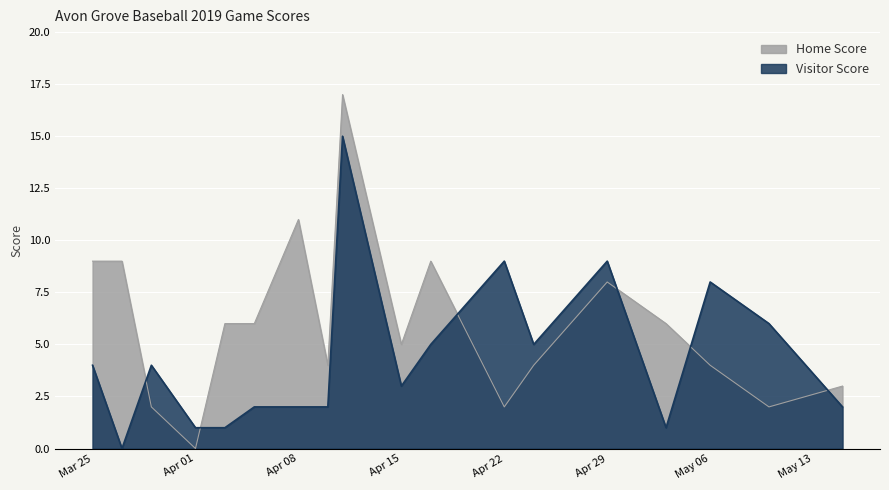

Which series has the widest spread of values?

Home Score